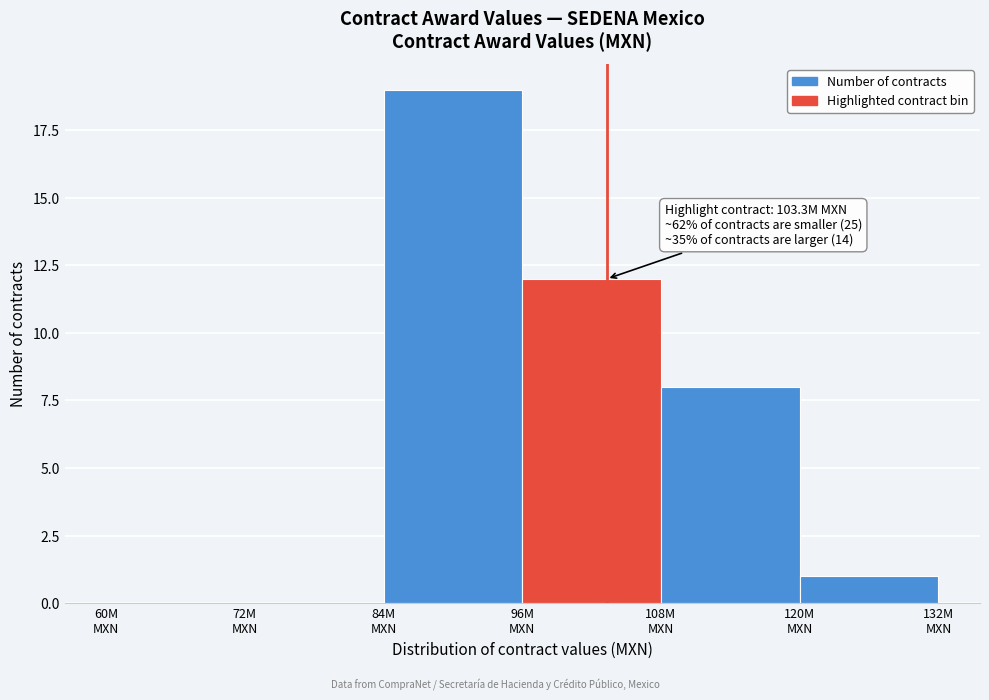

What is the sum of all values?

40